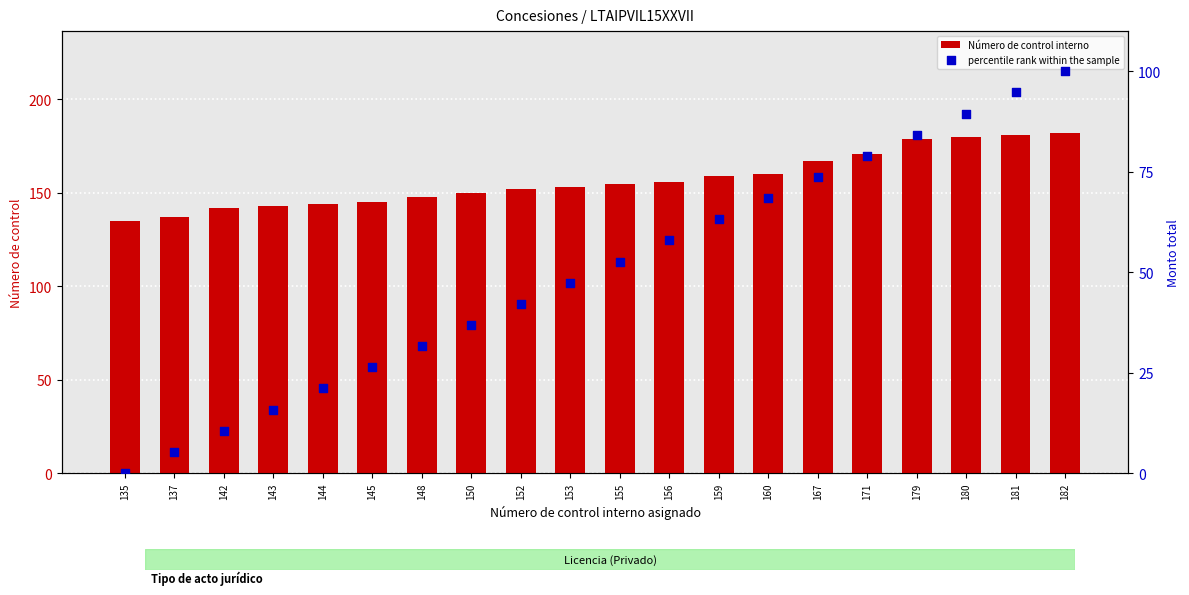

What is the total value across all series at 181?

275.7